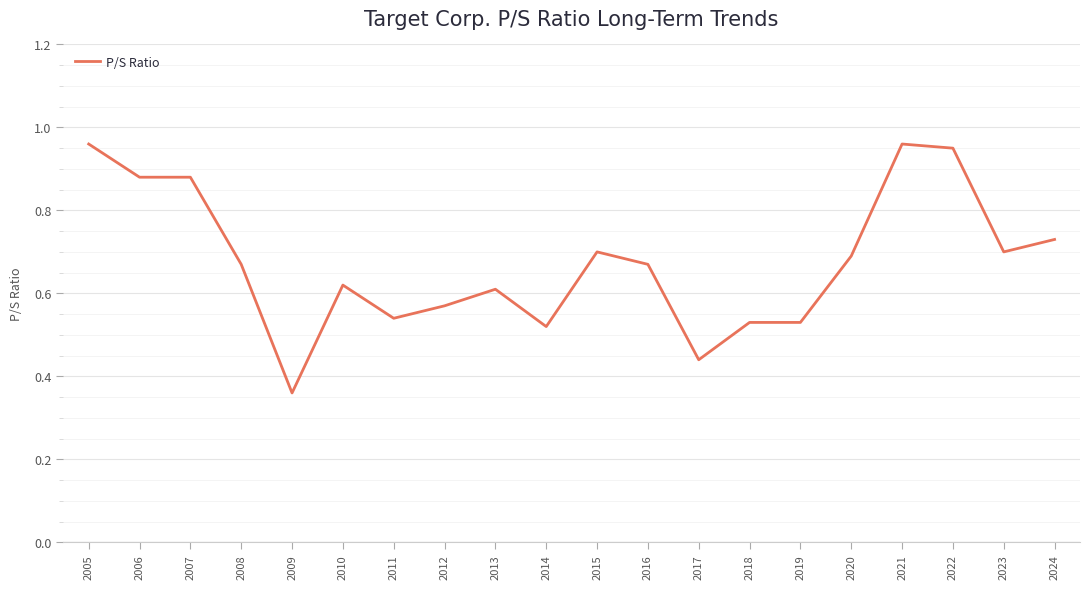

The value at 2020 is 0.7. True or false?

True